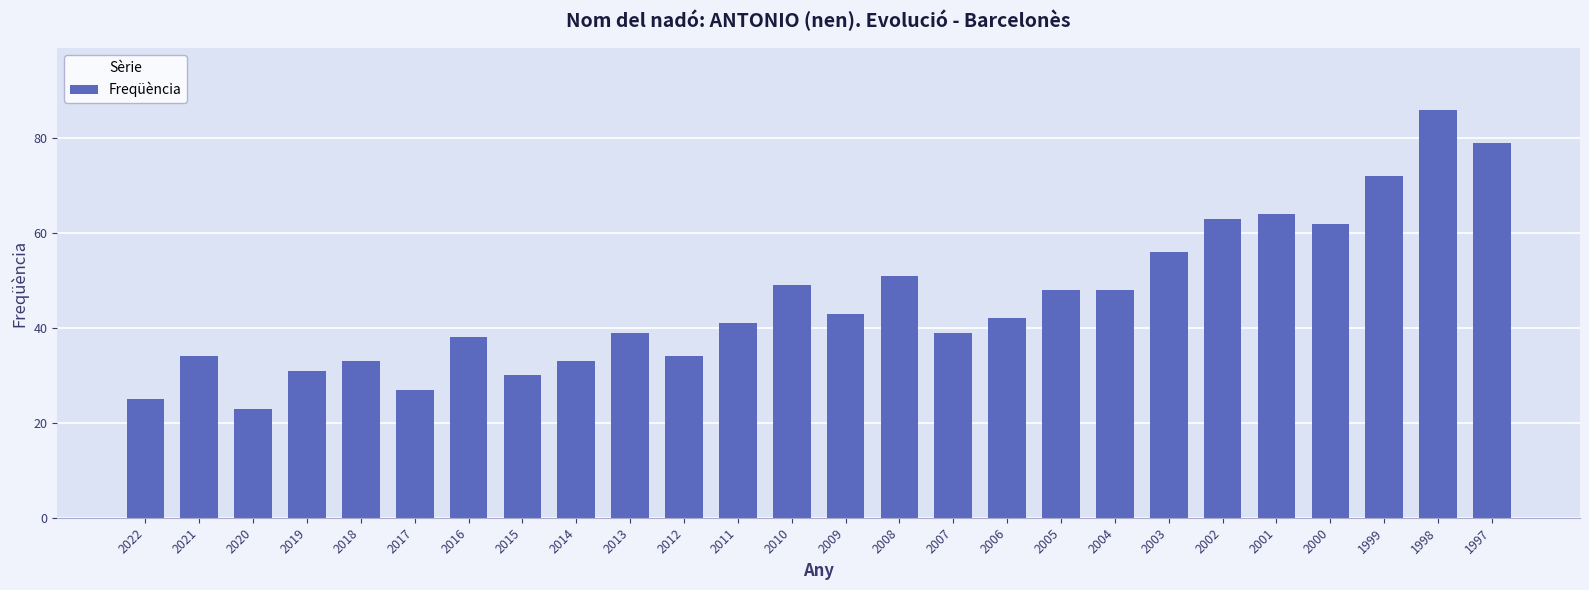

What is the difference between the maximum and minimum values?

63